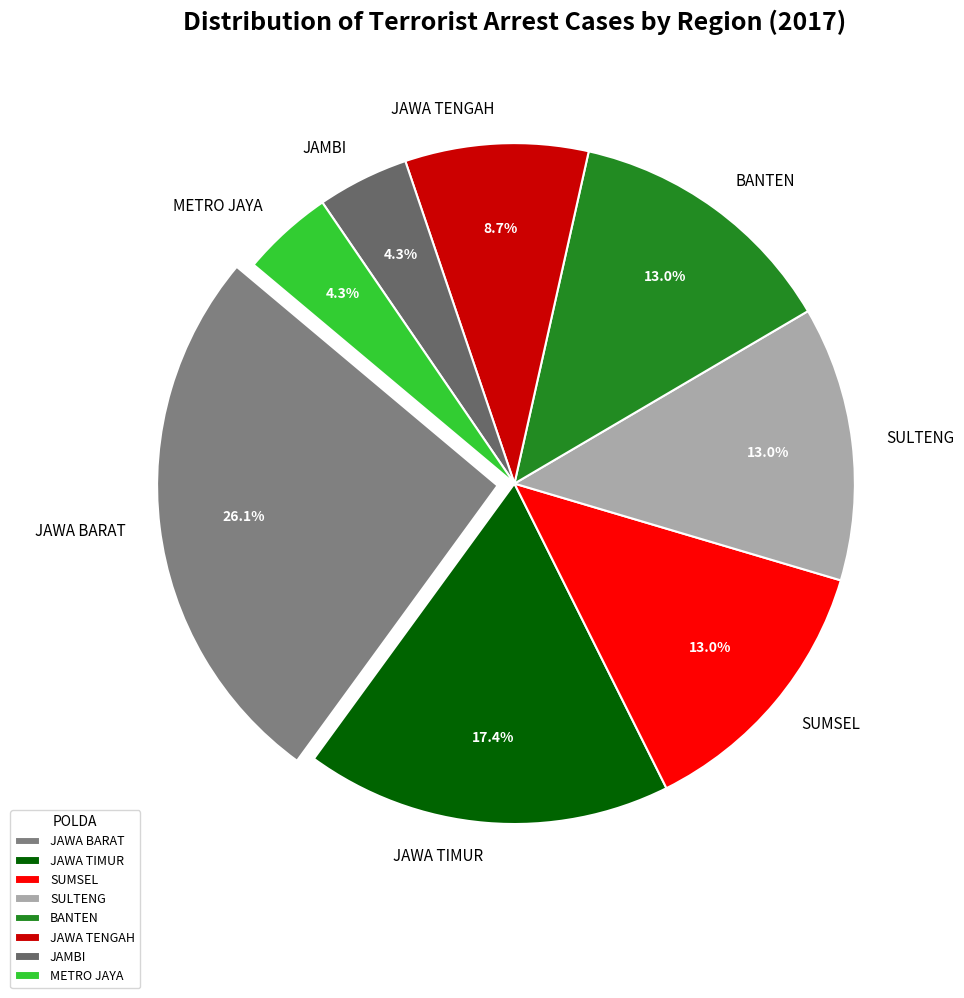

Does SUMSEL account for over 50% of the chart?

No